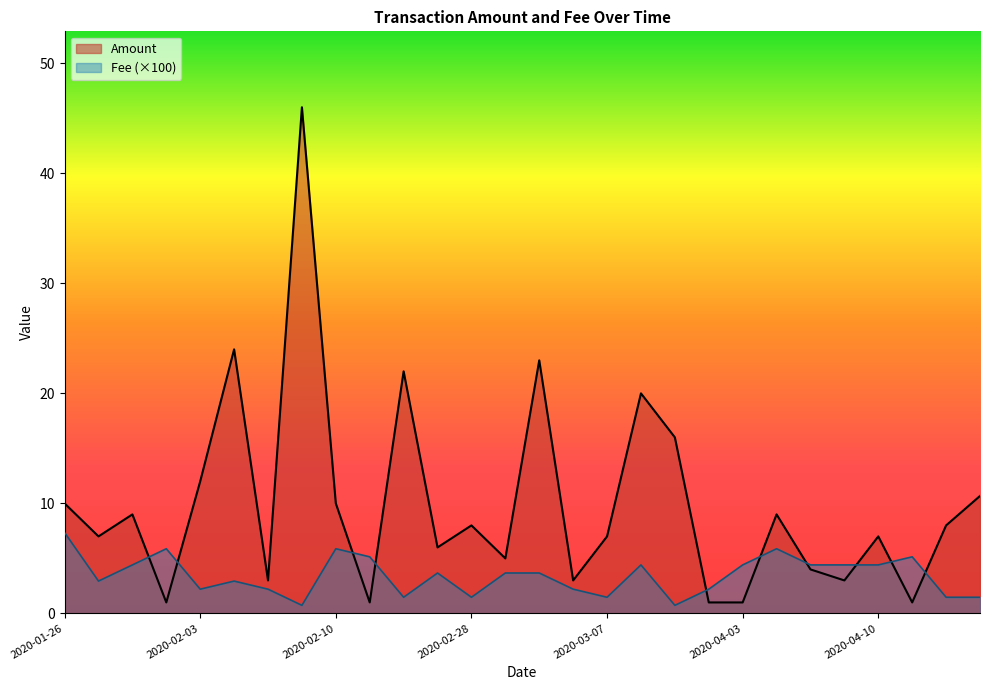

Is it true that Amount equals 10.0 at 2020-02-10?

True